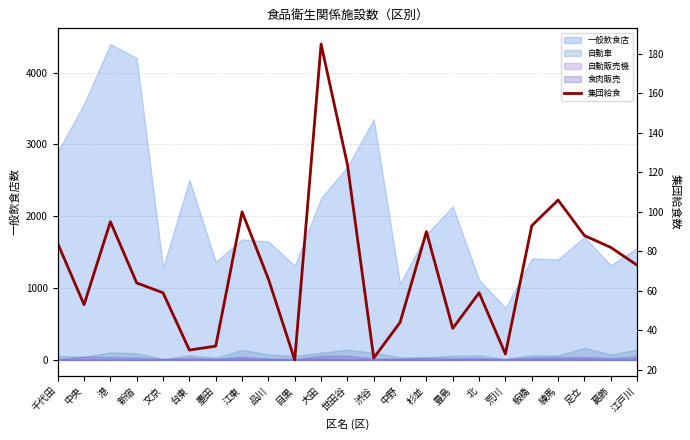

What is the average value?

72